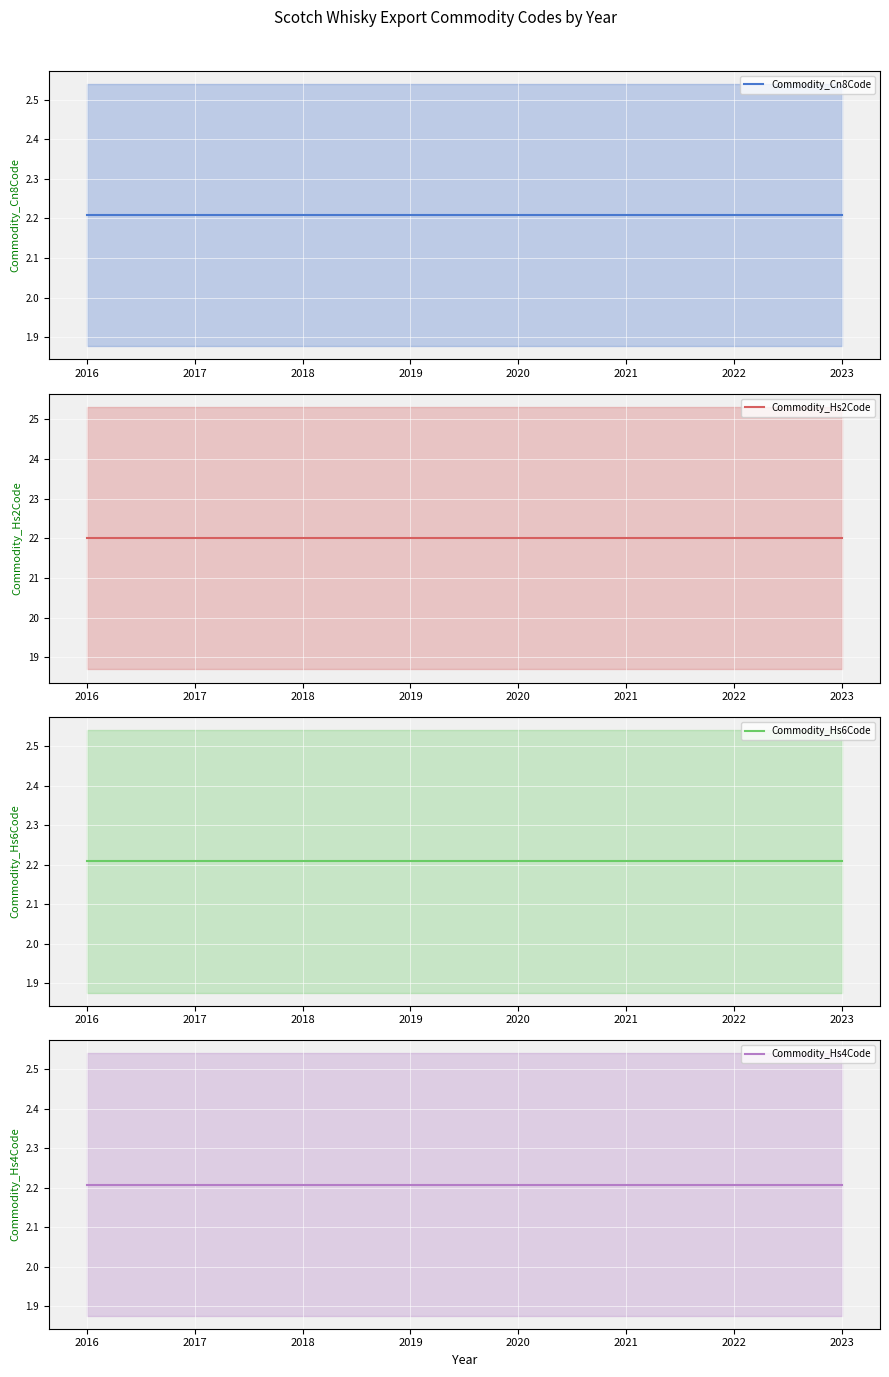

How many lines are shown in the chart?

4